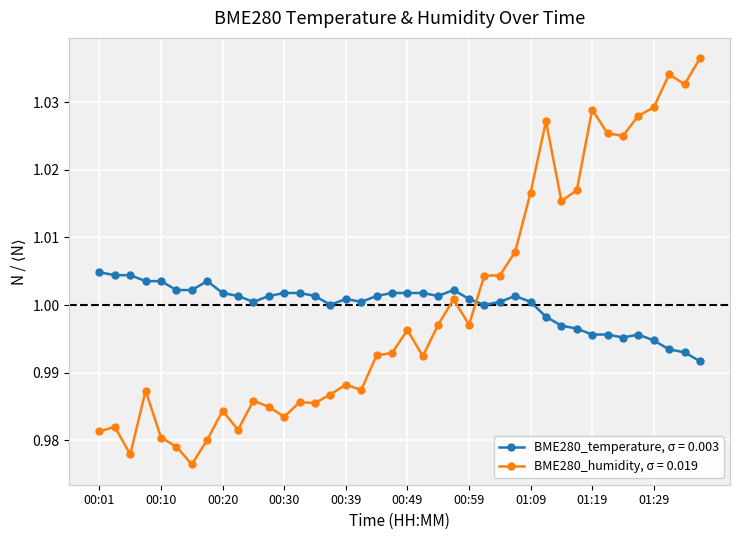

After their last crossing, which series has the higher values: BME280_temperature, σ = 0.003 or BME280_humidity, σ = 0.019?

BME280_humidity, σ = 0.019